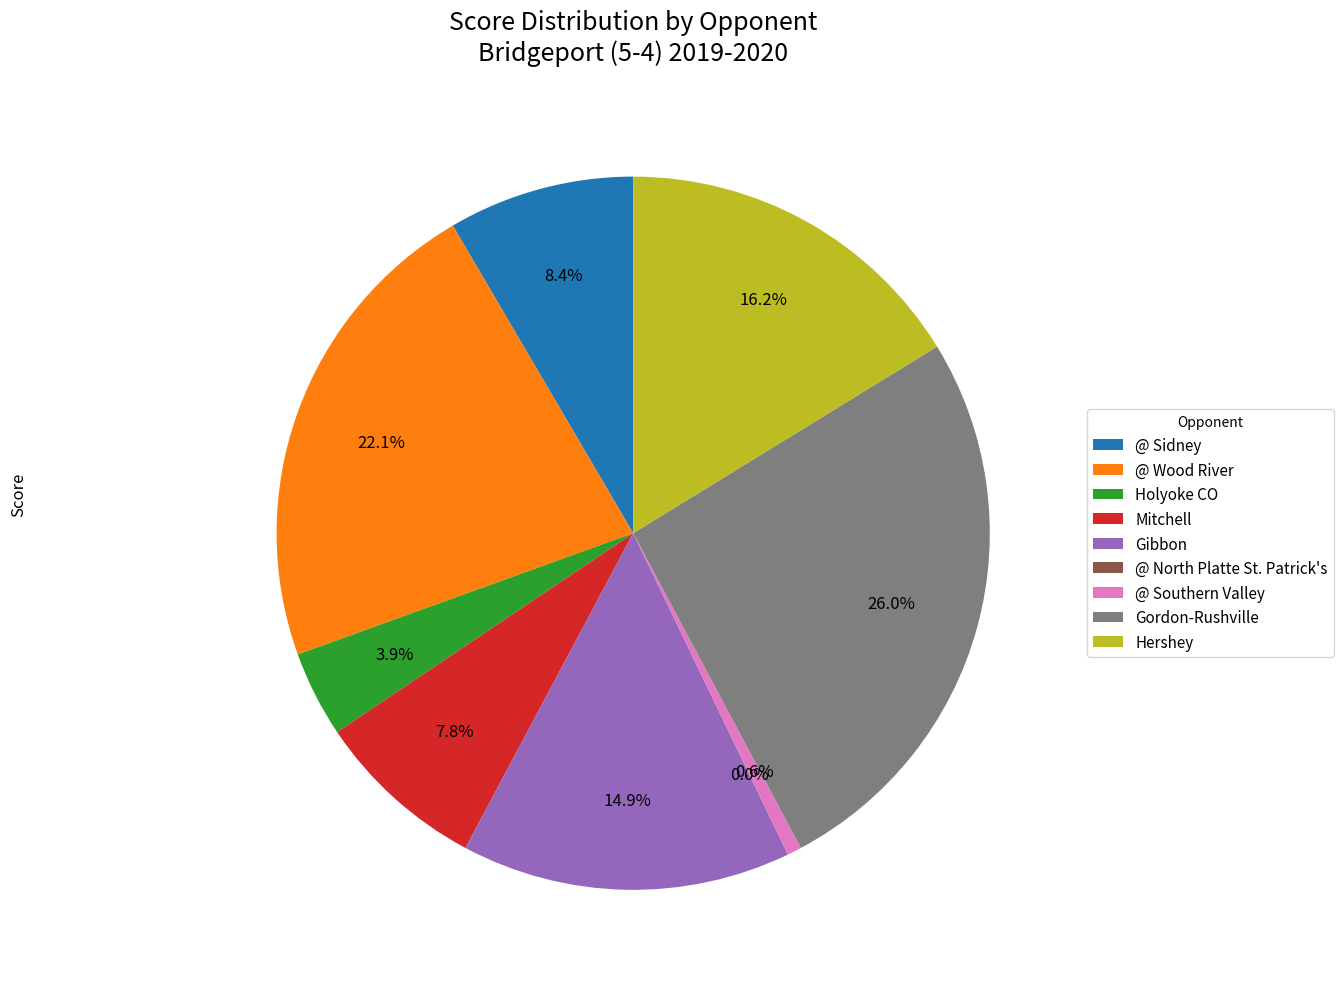

Rank the categories by value from highest to lowest.

Gordon-Rushville, @ Wood River, Hershey, Gibbon, @ Sidney, Mitchell, Holyoke CO, @ Southern Valley, @ North Platte St. Patrick's